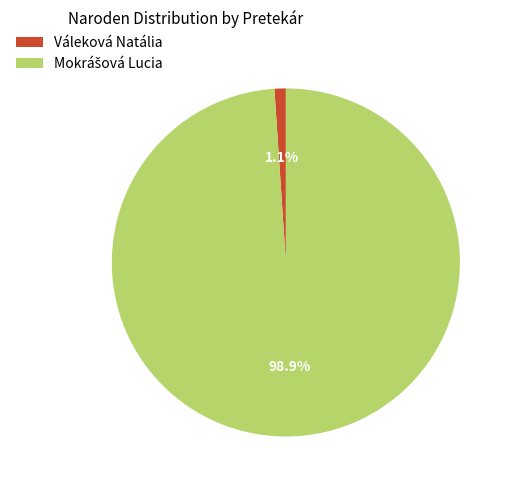

Is Váleková Natália the majority of the pie?

No